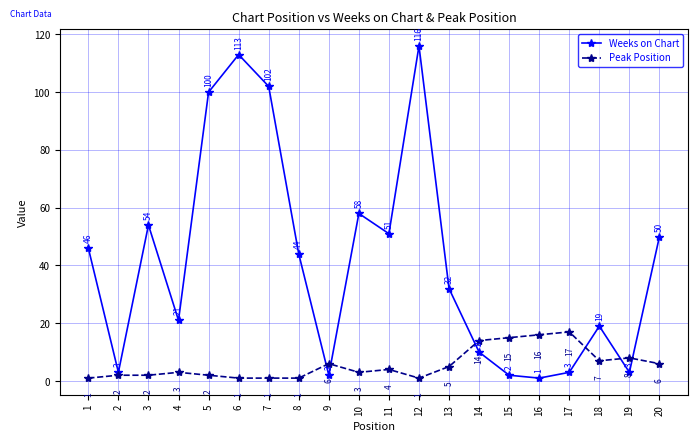

Which series changed the most between 10 and 11?

Weeks on Chart